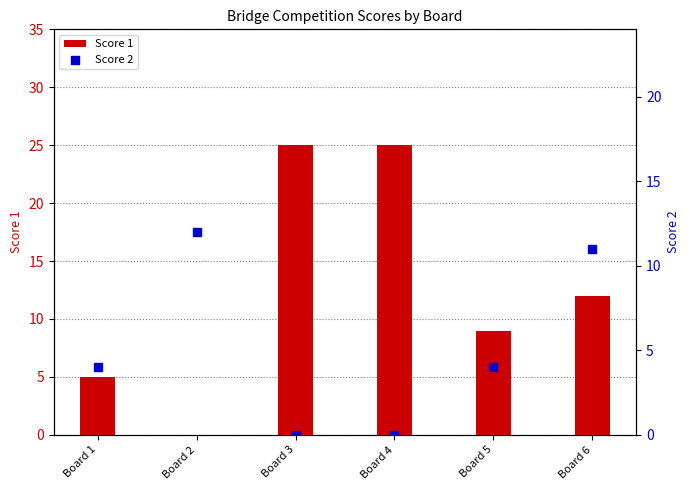

Which series has the largest total across all categories?

Score 1